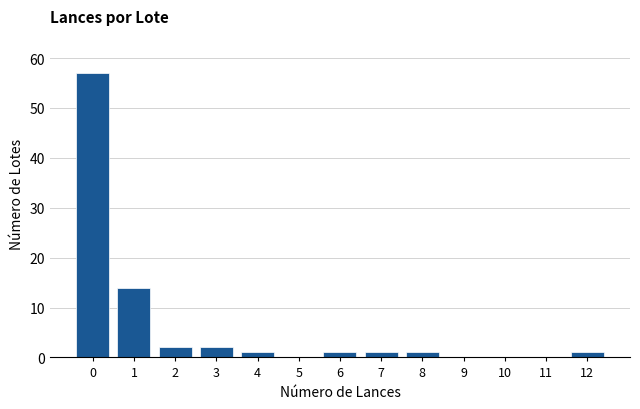

Reading left to right, what are all the values shown in this chart?

0=57	1=14	2=2	3=2	4=1	5=0	6=1	7=1	8=1	9=0	10=0	11=0	12=1